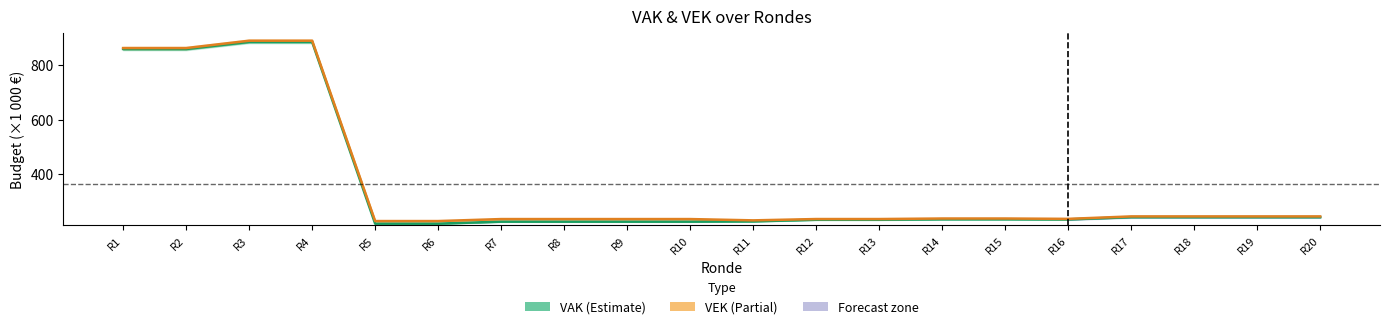

What is the sum of all VAK values?

7195.5